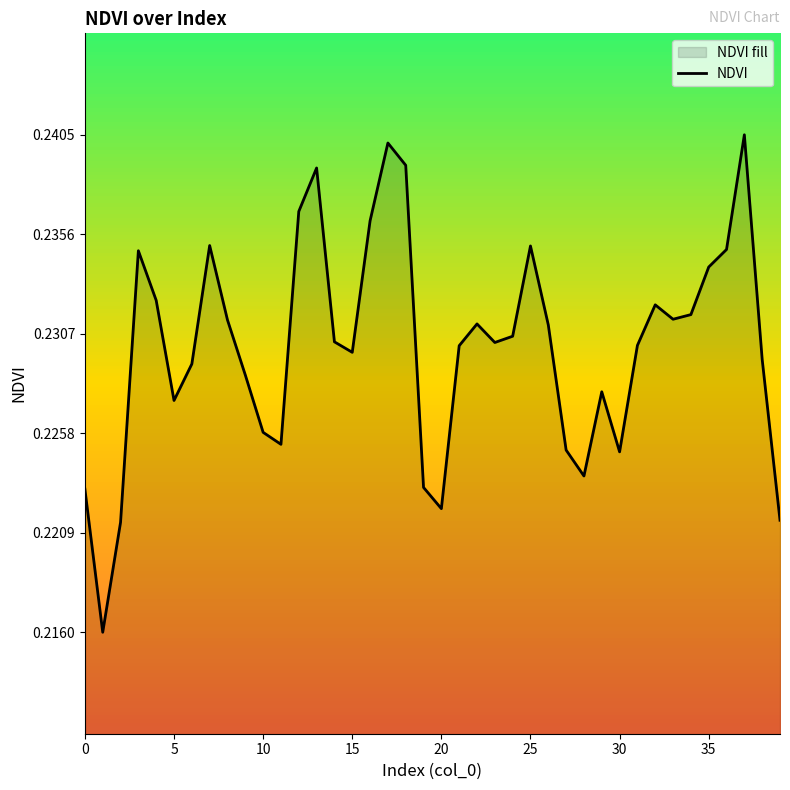

What is the minimum value shown in the chart?

0.2